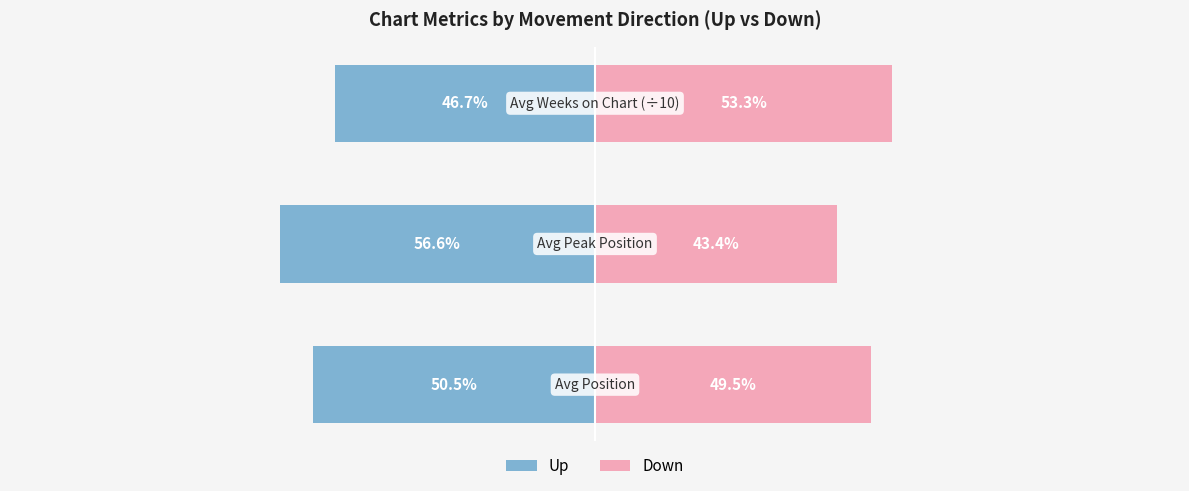

What is the total value across all series at 1?

-13.2